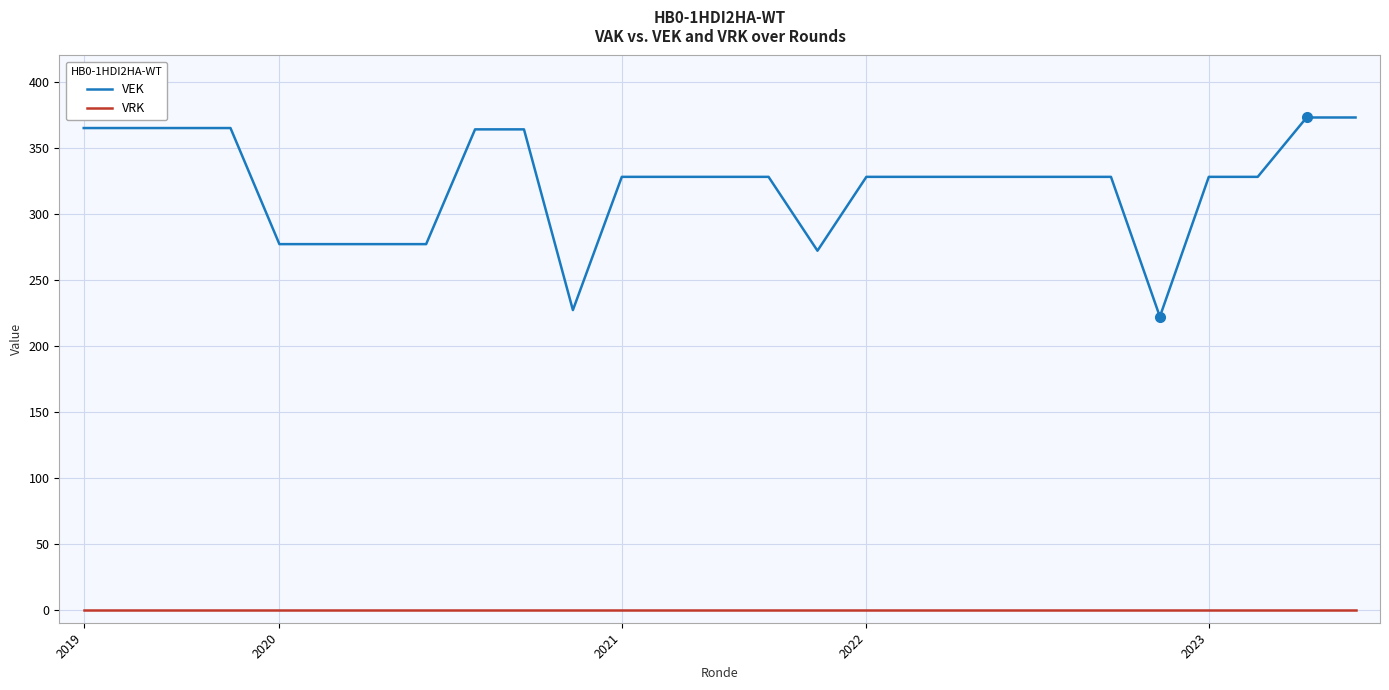

Rank the series by their average value, from lowest to highest.

VRK, VEK